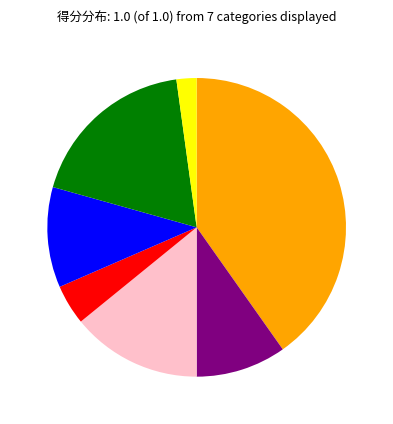

Does any single category account for the majority?

No